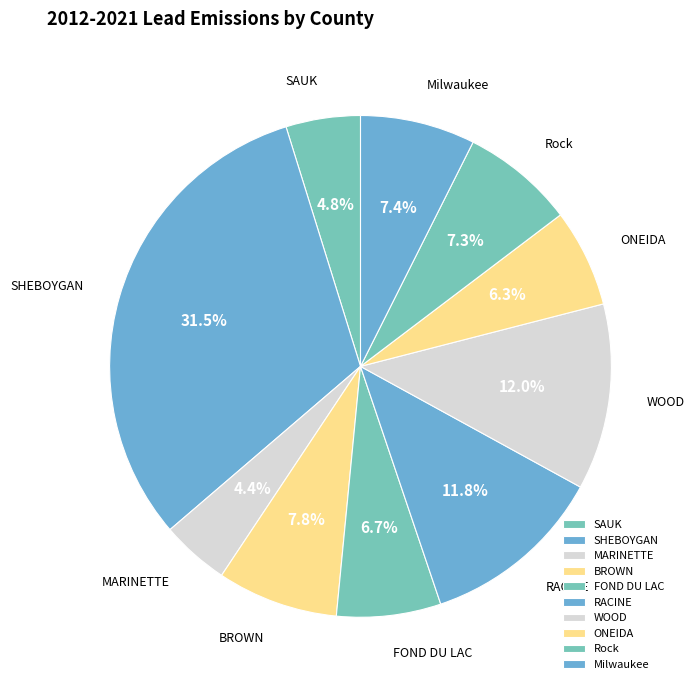

Which has a higher value, MARINETTE or Milwaukee?

Milwaukee